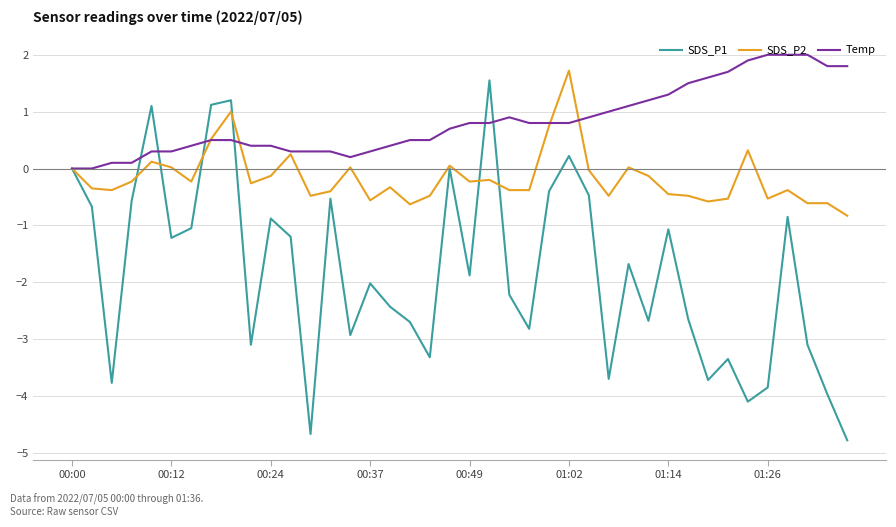

Which series has the largest total across all categories?

Temp